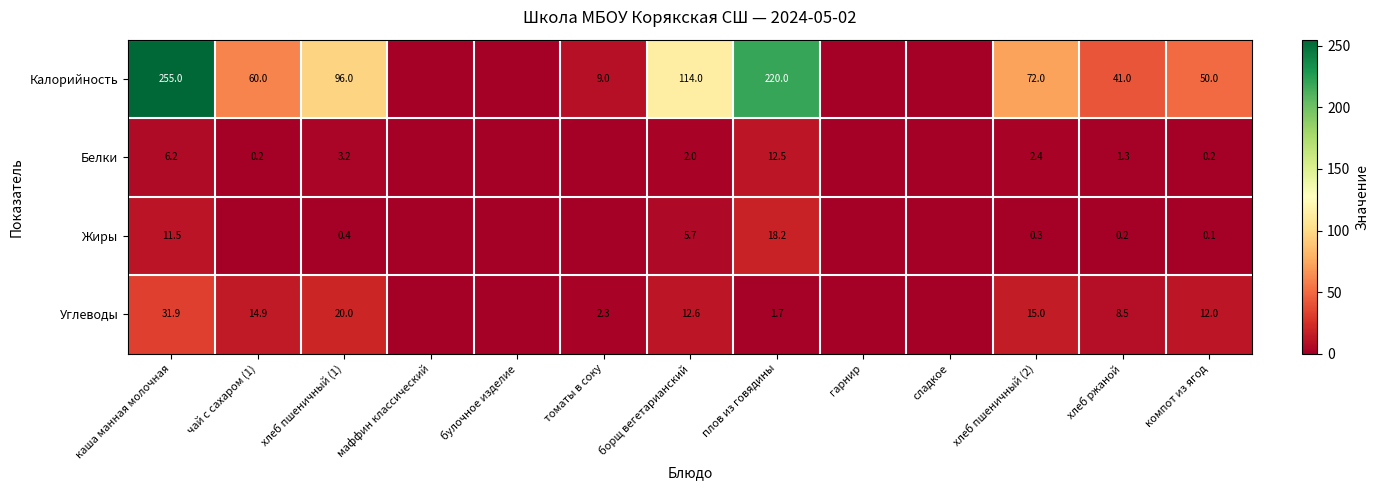

At хлеб пшеничный (2), list the series in order from smallest to largest.

Жиры, Белки, Углеводы, Калорийность